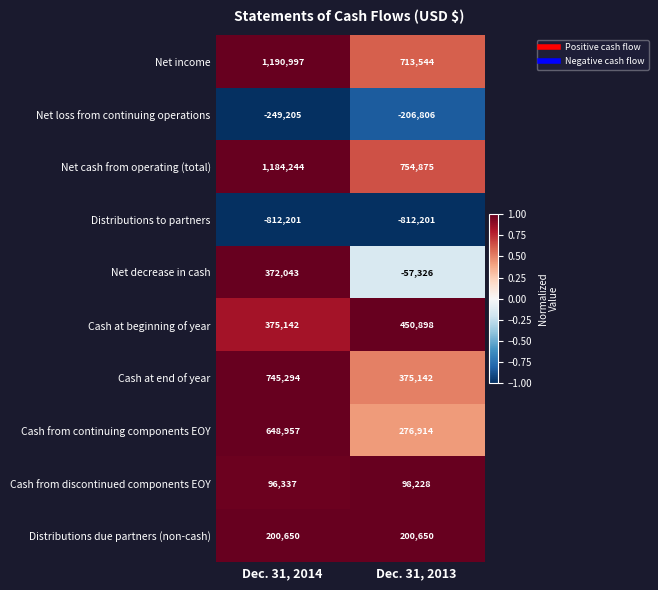

At which category does the chart reach its peak across all series?

Dec. 31, 2014